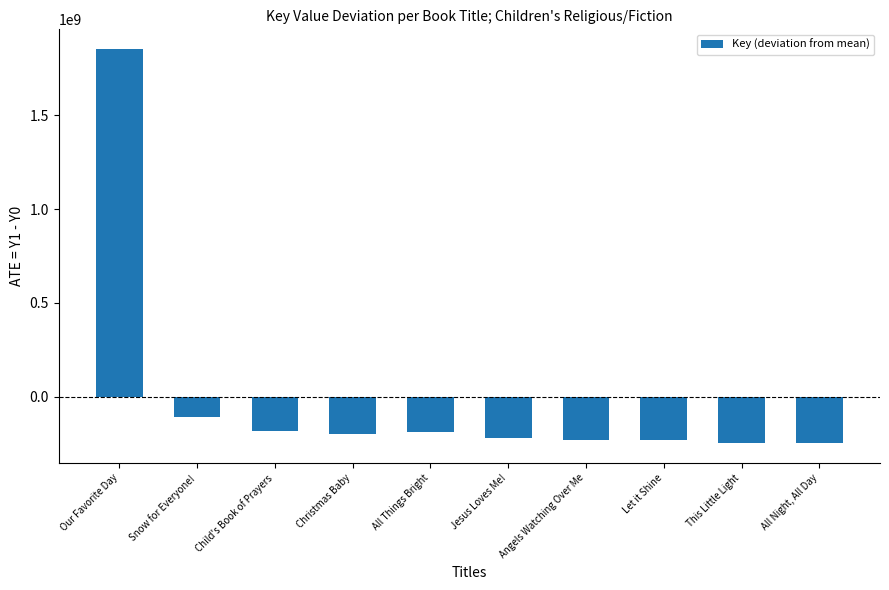

What is the label of the 2nd bar from the right?

This Little Light